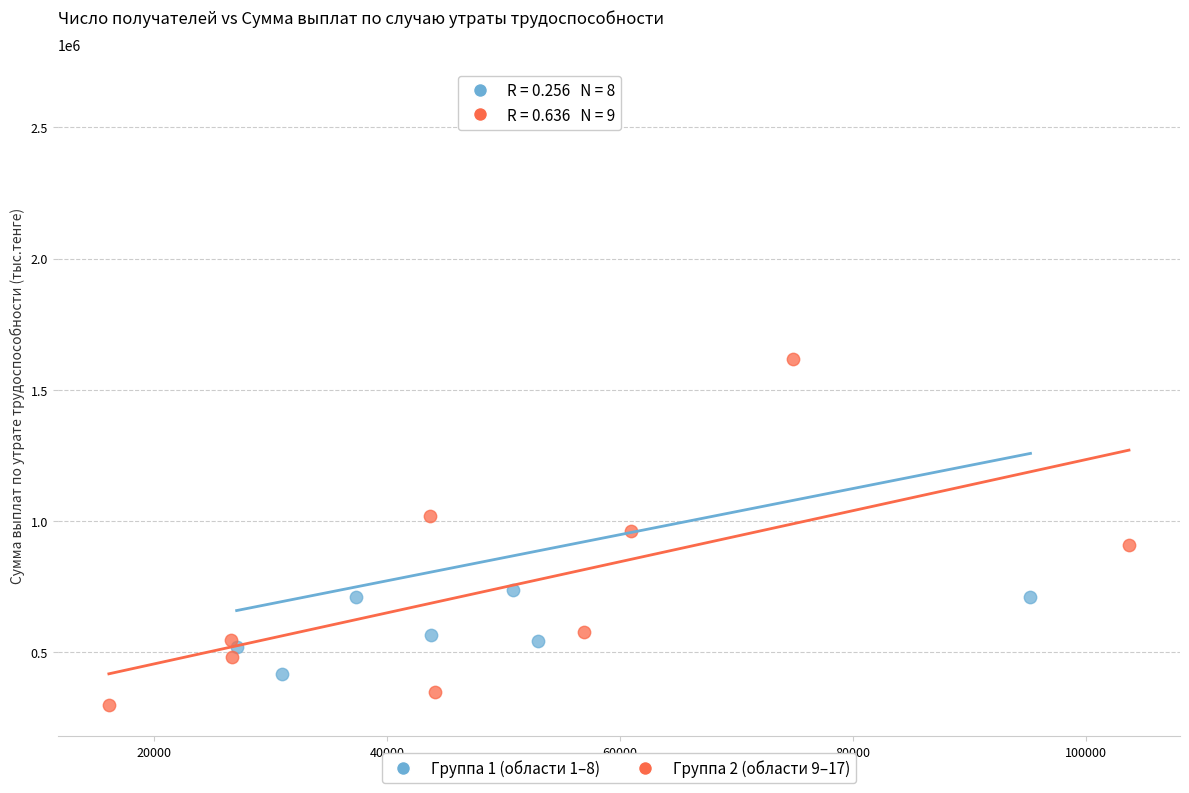

What are all the series names shown in the legend?

Группа 1 (области 1–8), Группа 2 (области 9–17)